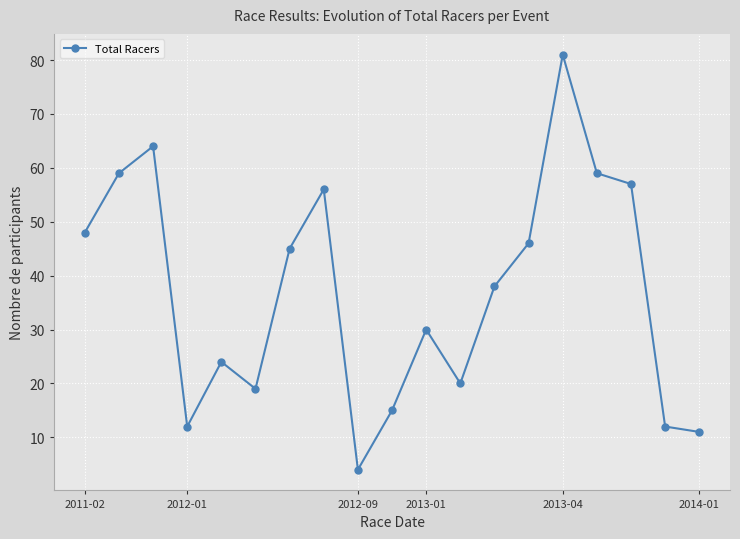

How many values are below 38?

9